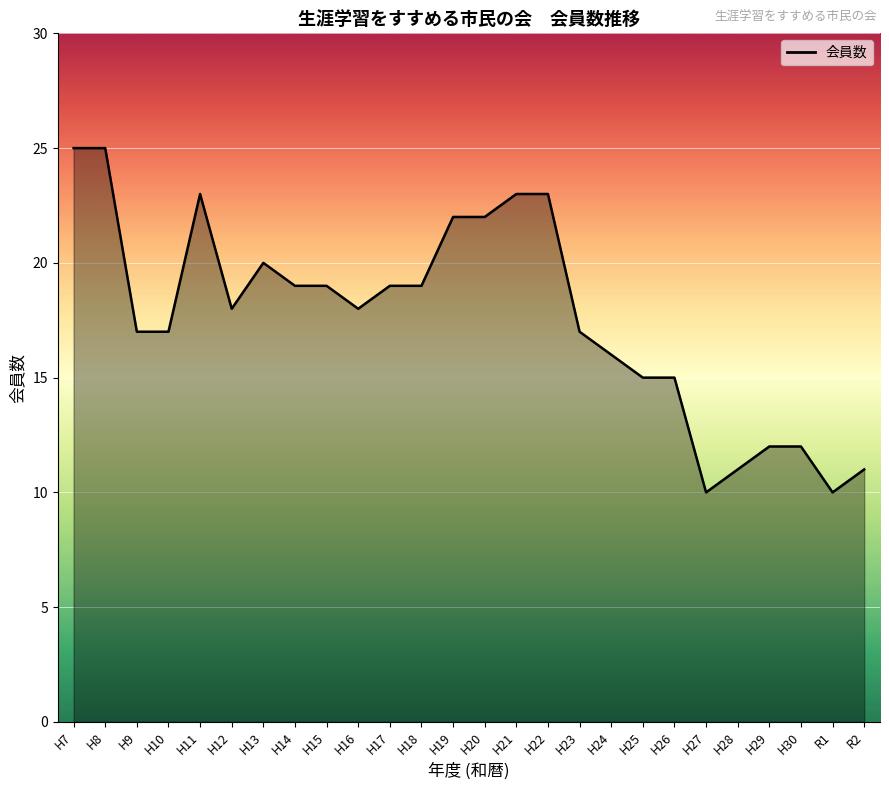

What is the change in value from H10 to H22?

+6